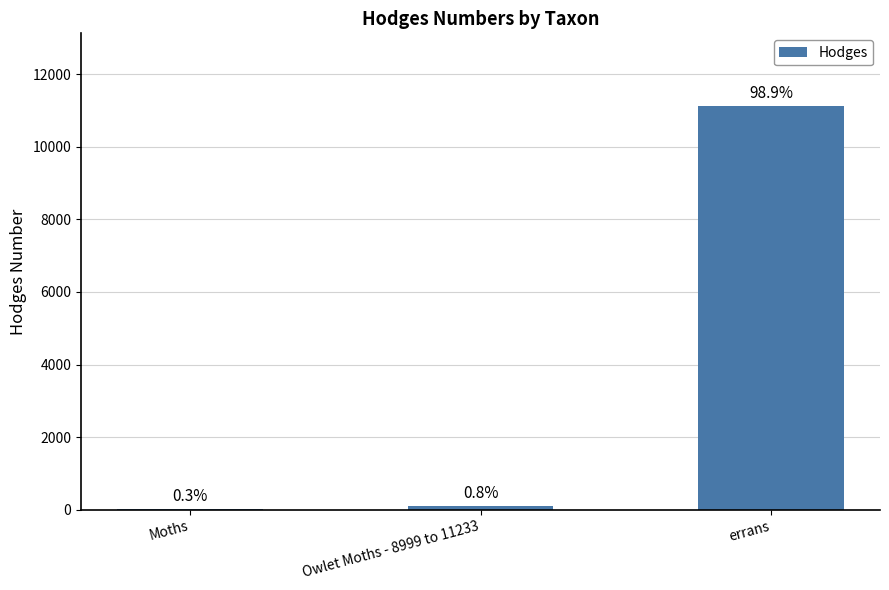

Which category has the highest value across all series?

errans